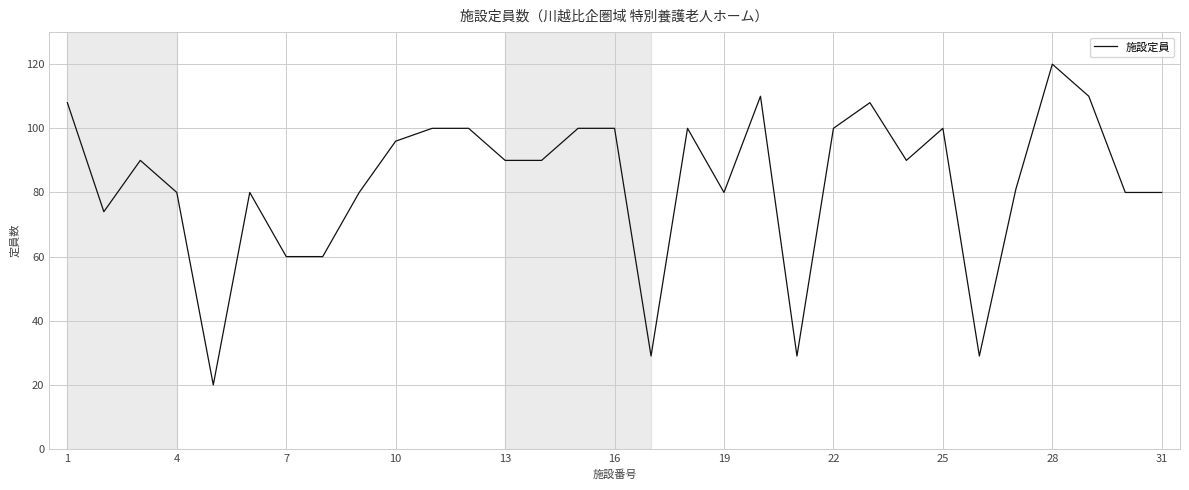

What is the smallest value displayed?

20